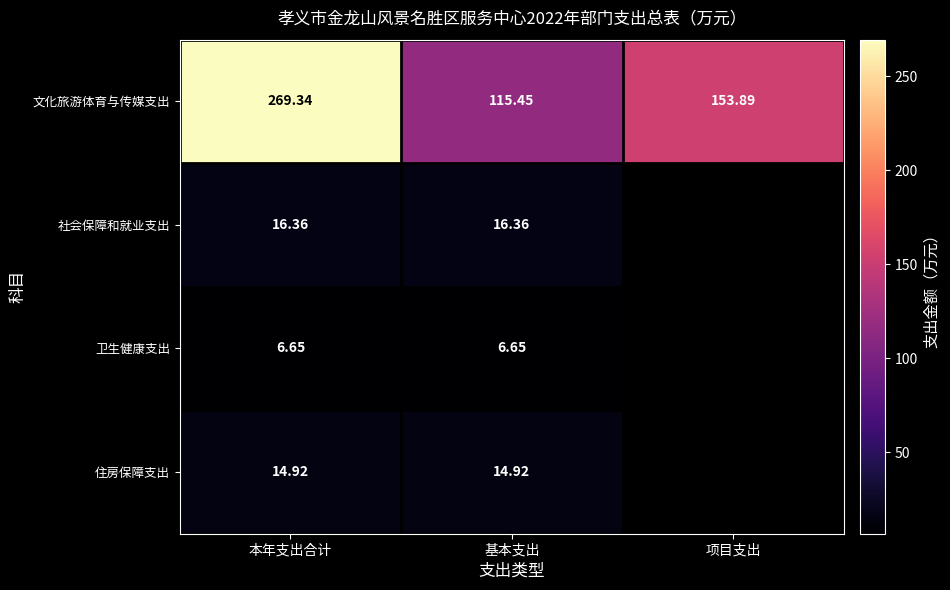

Which series changed the most between 本年支出合计 and 基本支出?

文化旅游体育与传媒支出